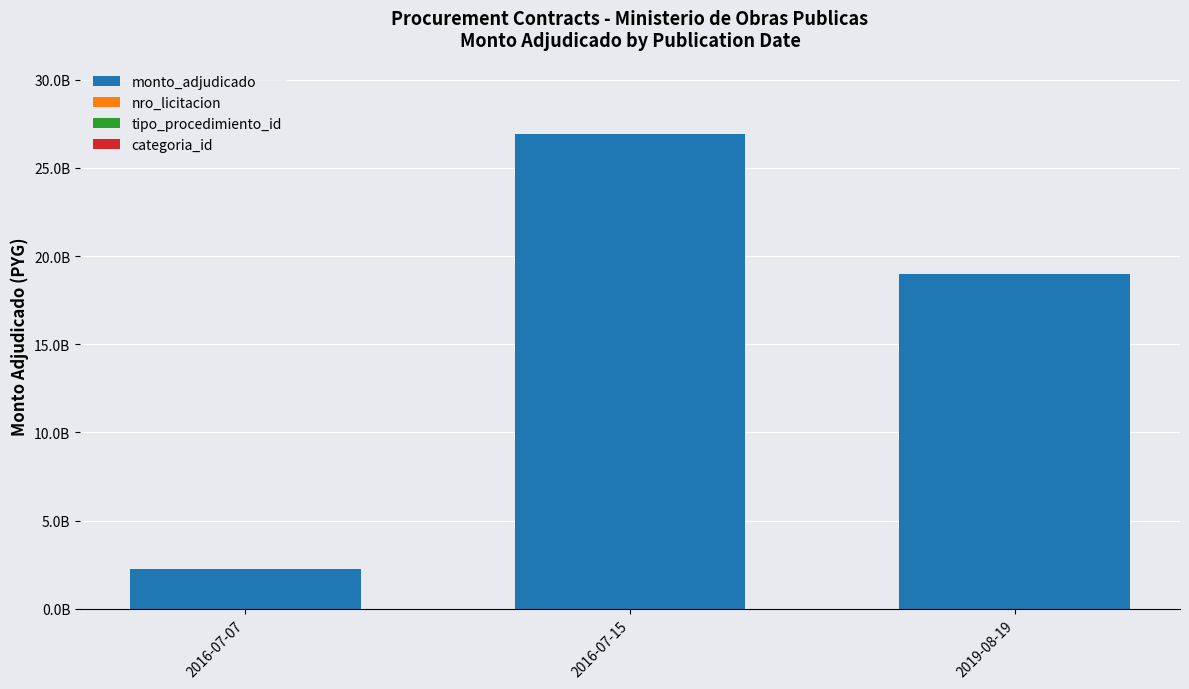

Are the bars grouped side by side (vs. stacked)?

No